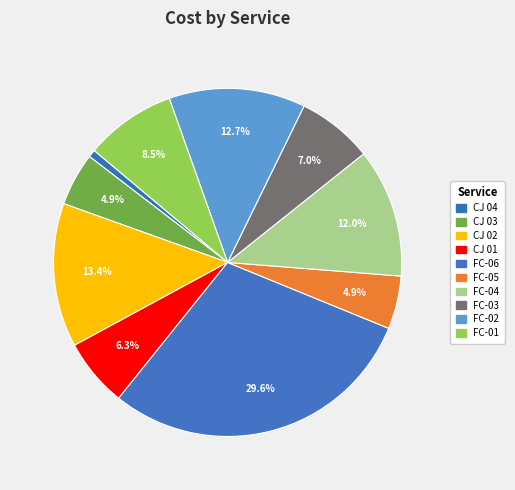

To the nearest percent, what percentage of the pie is FC-05?

5%